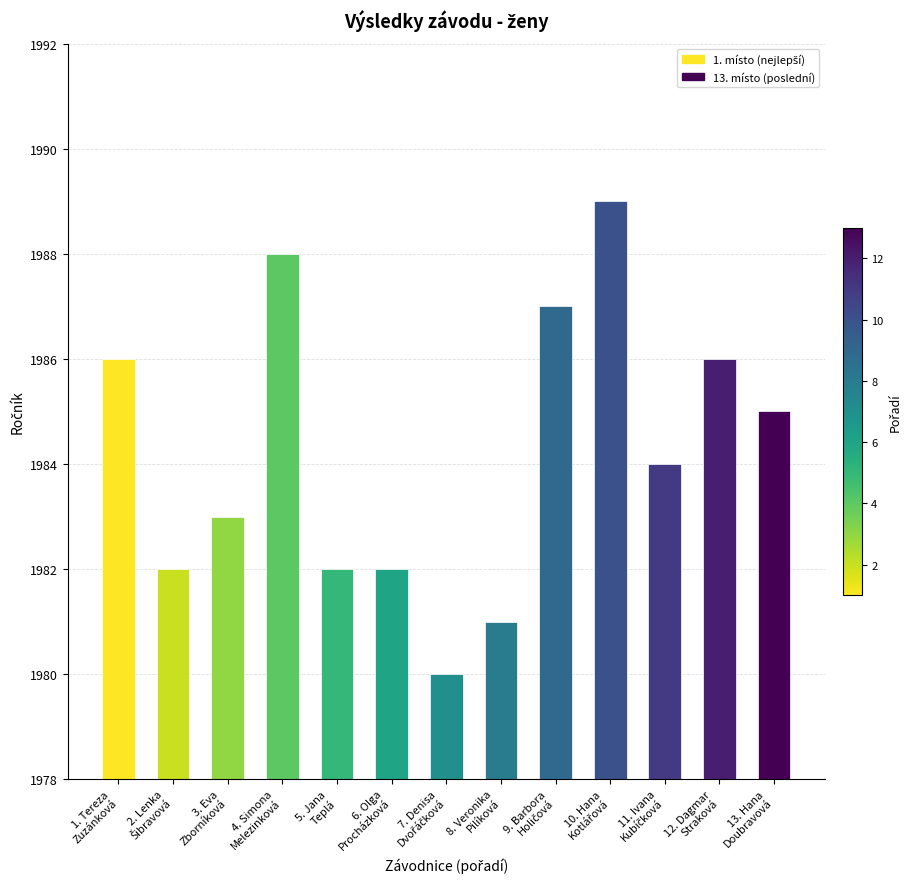

What is the change in value from 1. Tereza
Zuzánková to 5. Jana
Teplá?

-4